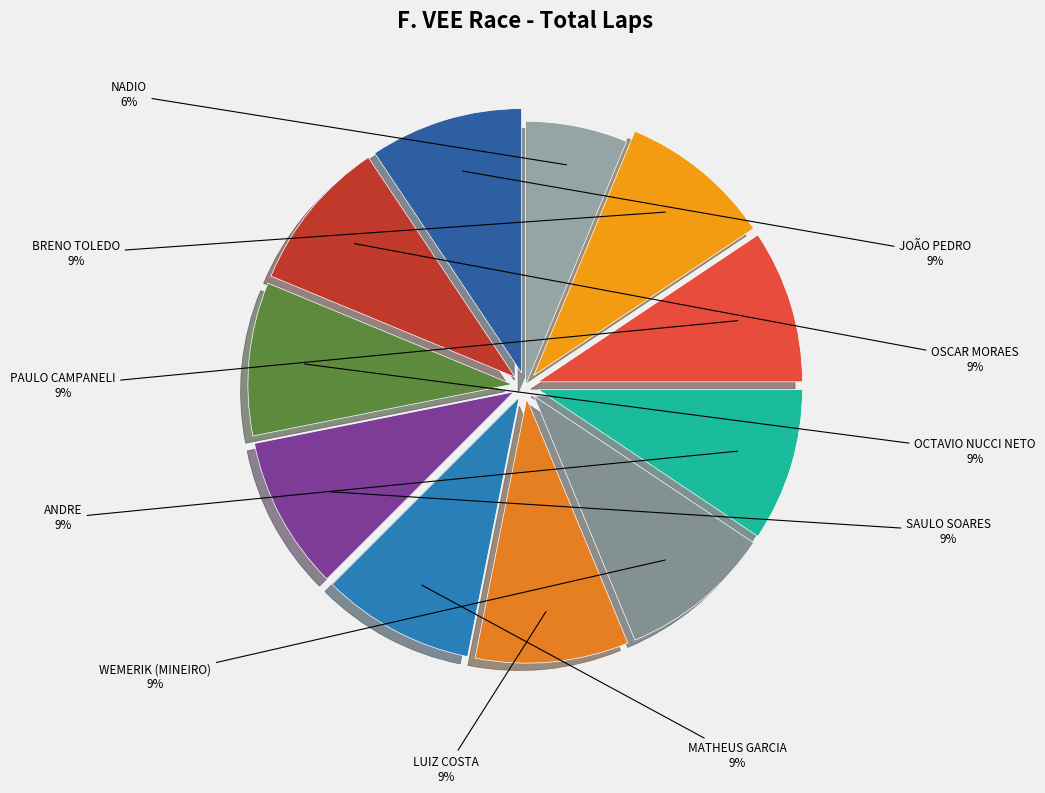

How many slices are in this pie chart?

11